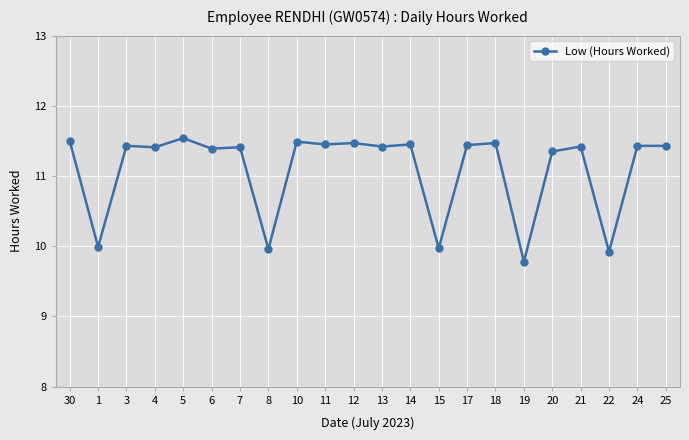

Is it true that the value at 4 is 17.6?

False